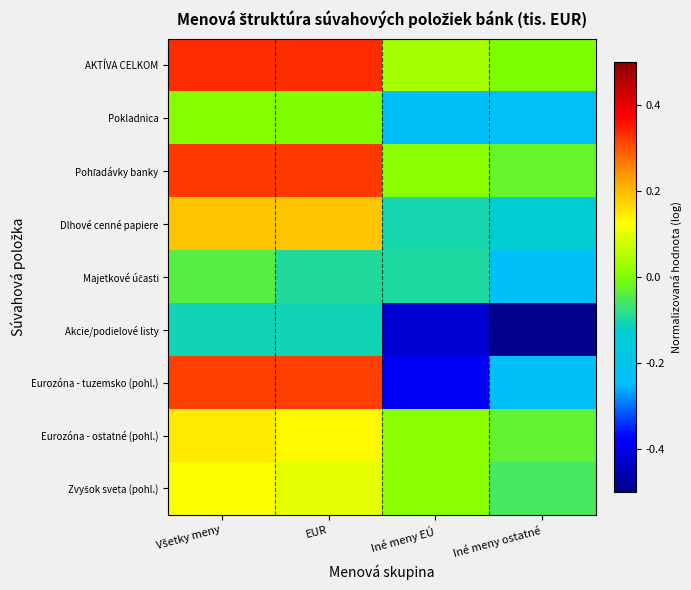

What is the spread (max minus min) of values at Iné meny ostatné?

0.7